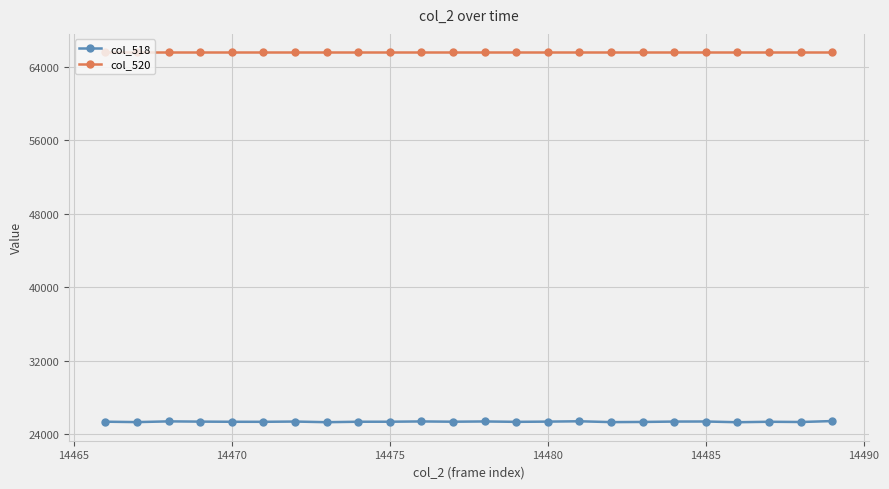

True or false: col_518 has more than 0 points higher than both neighbors.

True